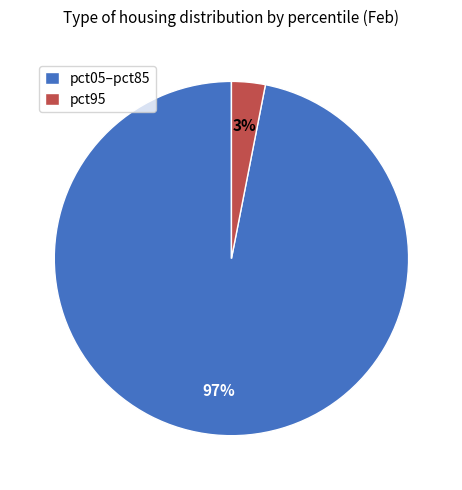

What percentage is the pct05–pct85 slice, to the nearest percent?

97%